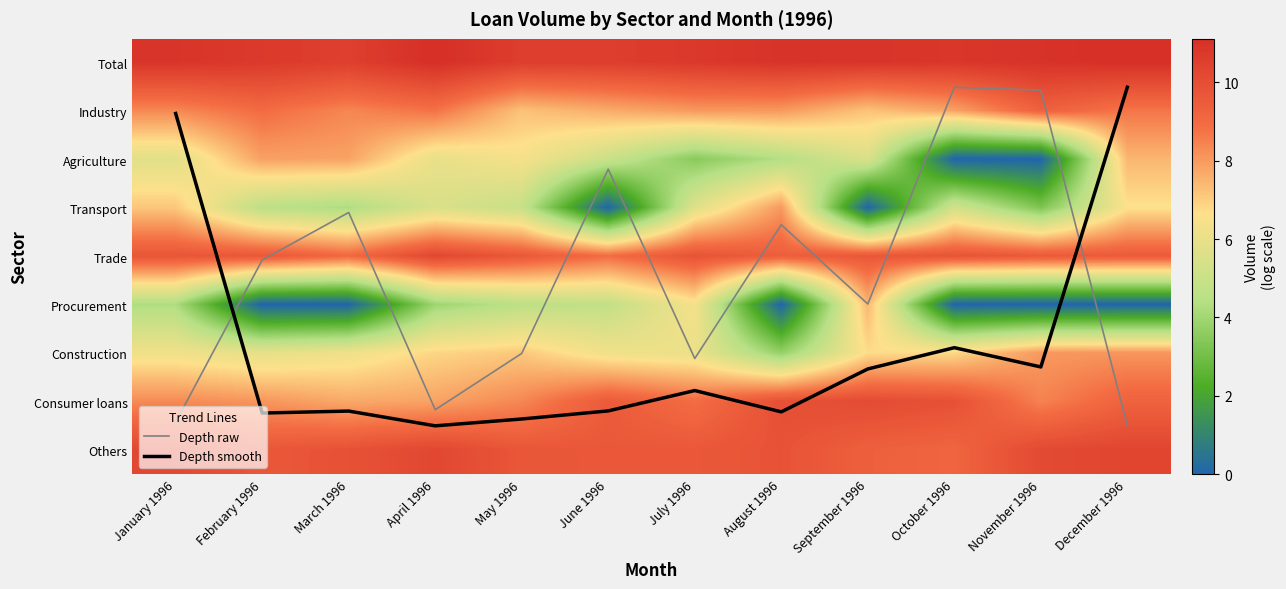

What is the difference between the Agriculture values at September 1996 and July 1996?

2.1